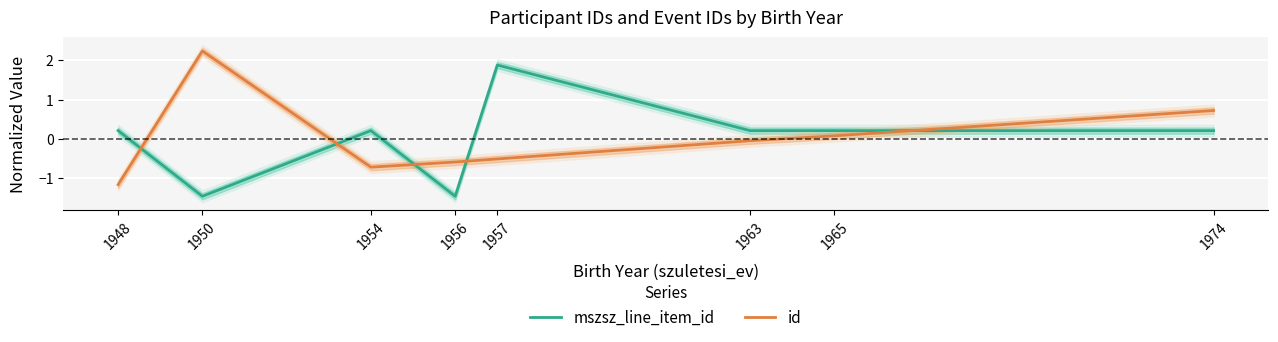

Rank the categories by id value from lowest to highest.

1948, 1954, 1956, 1957, 1963, 1965, 1974, 1950